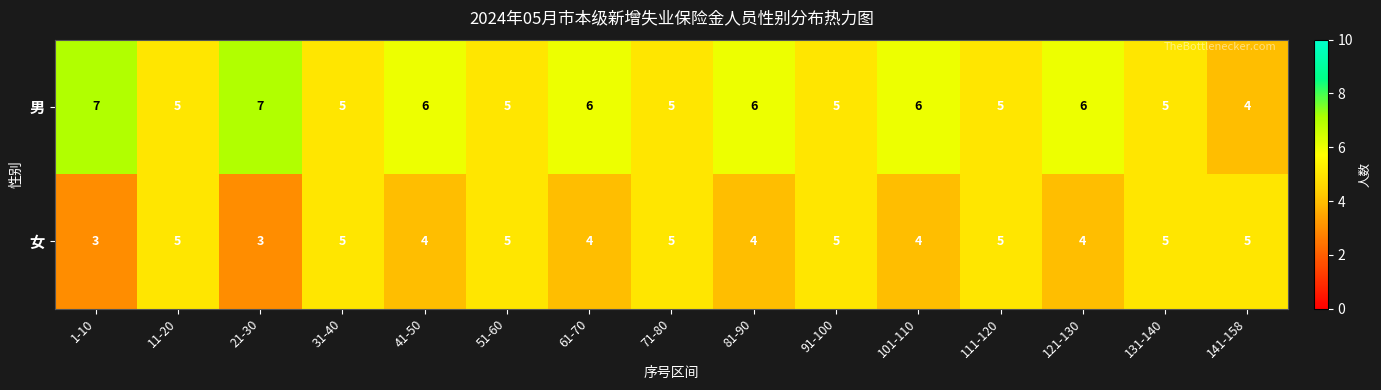

Reading left to right, what are all the values shown in this chart?

男: 7	5	7	5	6	5	6	5	6	5	6	5	6	5	4
女: 3	5	3	5	4	5	4	5	4	5	4	5	4	5	5